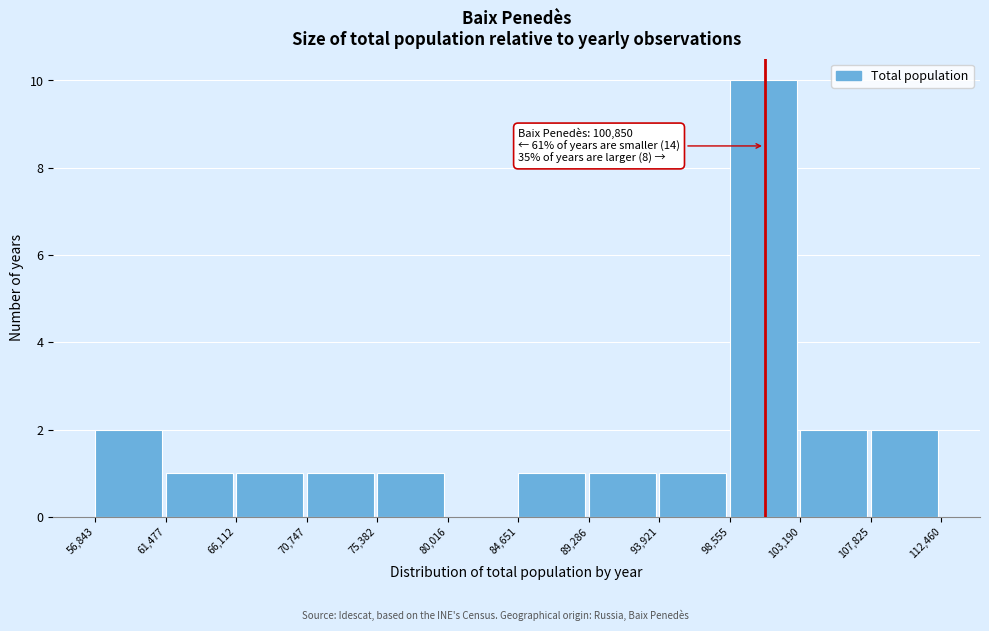

Over which range of the x-axis is the bar tallest?

98,555 to 103,190